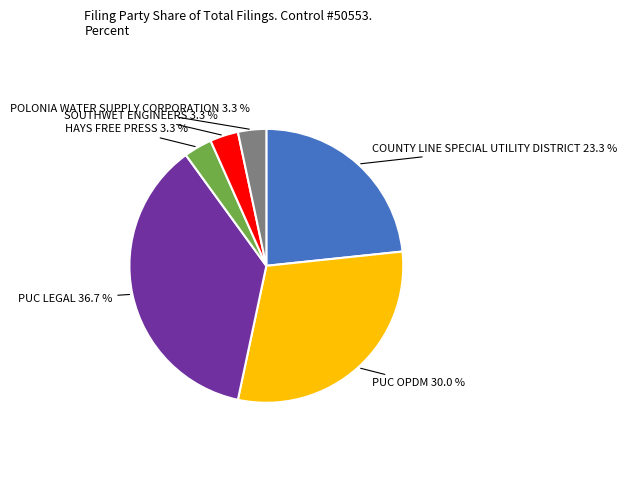

How many slices are in this pie chart?

6